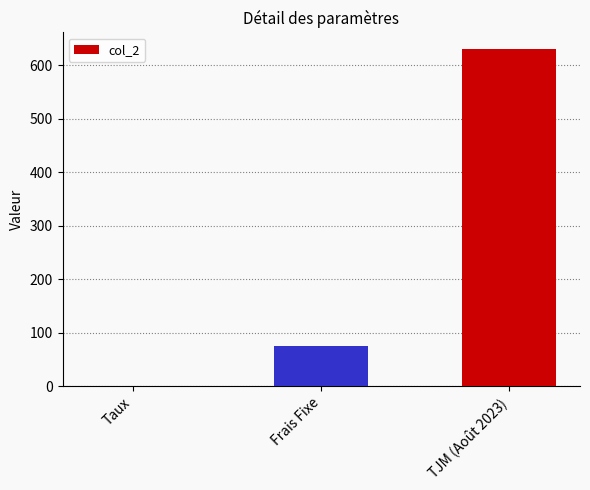

Reading left to right, list all the values displayed in this chart.

0.1	75.0	630.0